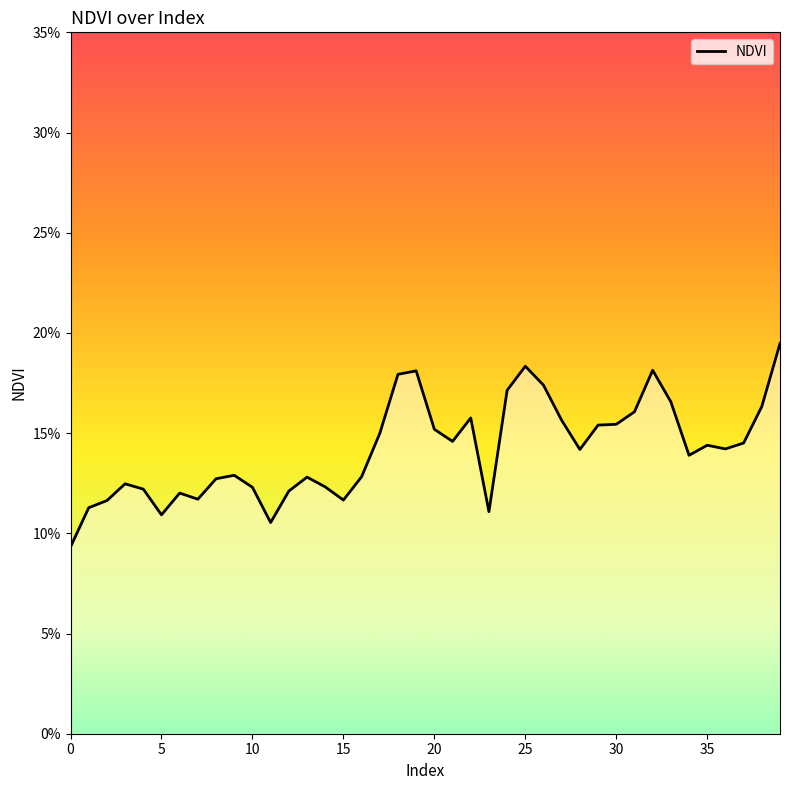

Does the chart display data point markers on the line(s)?

No